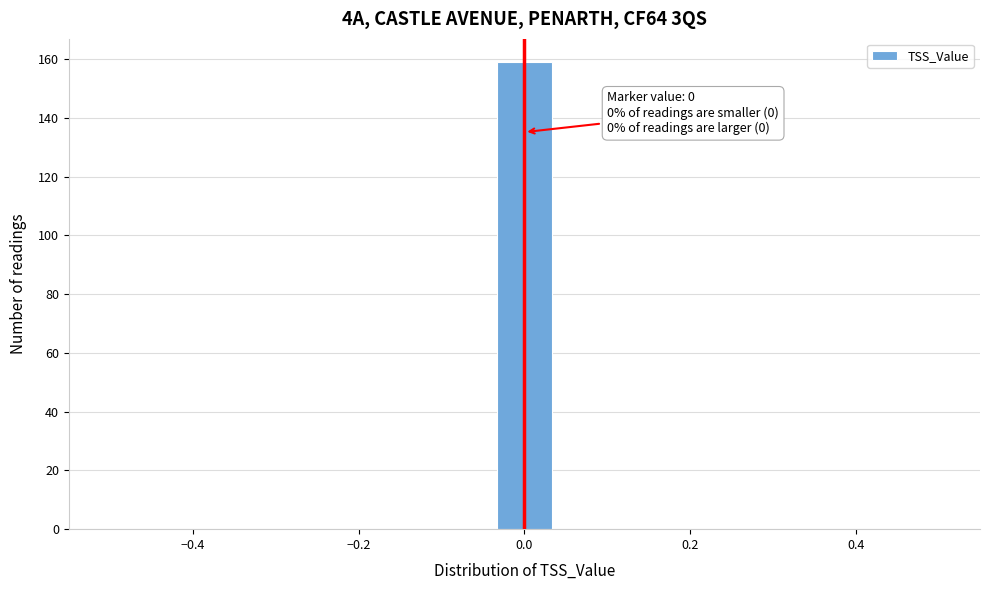

Read against the x-axis, roughly where is the centre of the tallest bar?

0.00